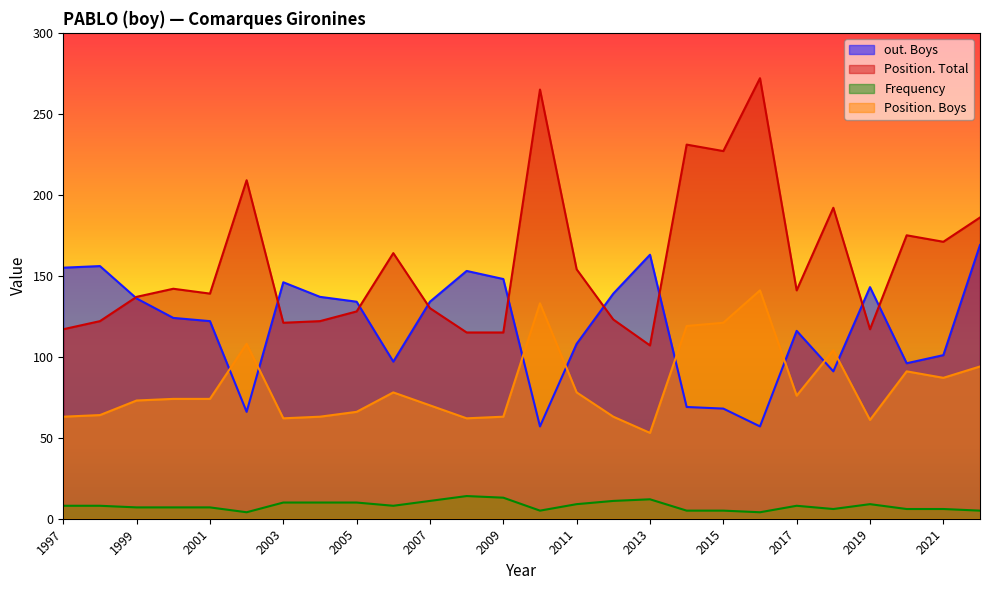

At how many categories does at least one series exceed 31?

26